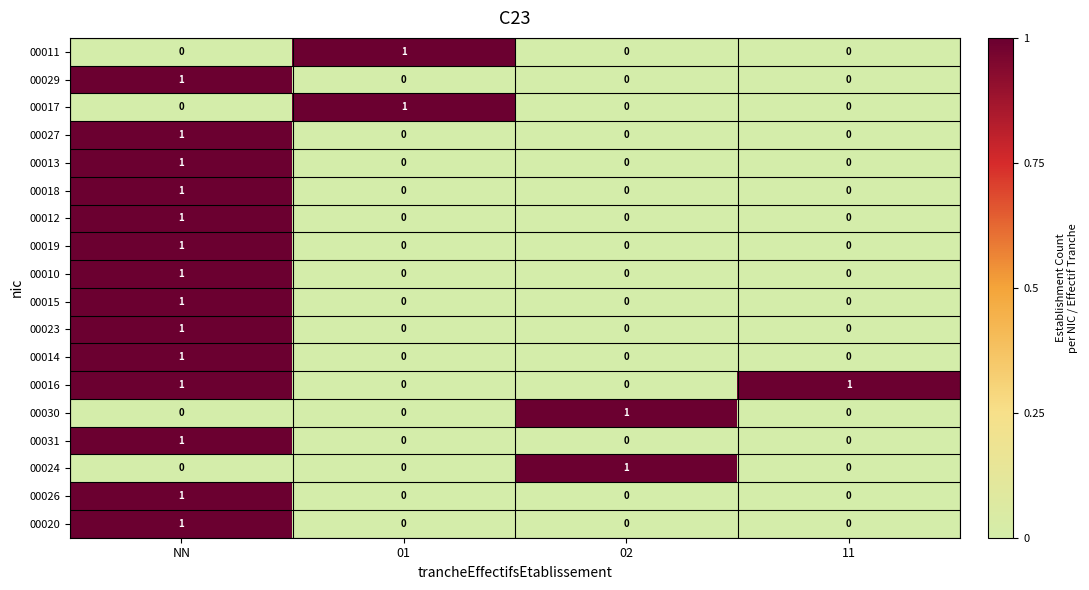

Which category has the highest value in the 00010 series?

NN